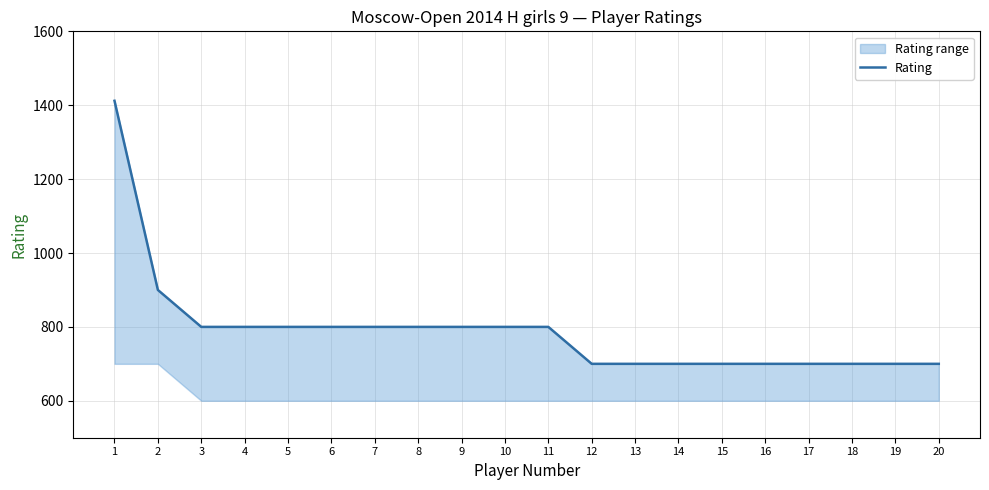

List the labels in order of value, largest first.

1, 2, 3, 4, 5, 6, 7, 8, 9, 10, 11, 12, 13, 14, 15, 16, 17, 18, 19, 20